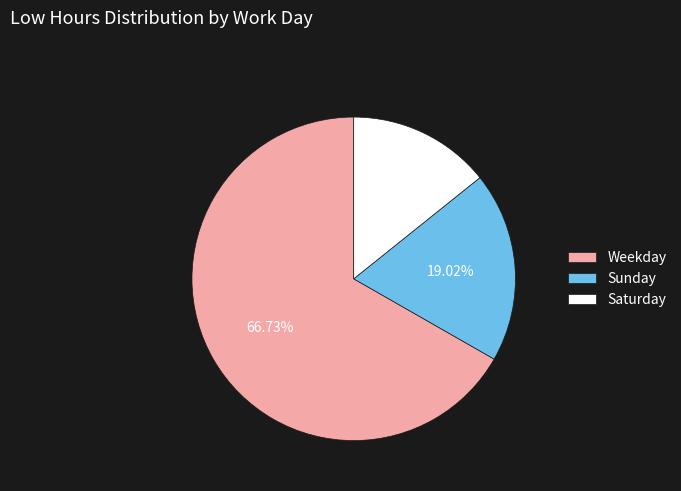

What is the largest slice in the pie chart?

Weekday